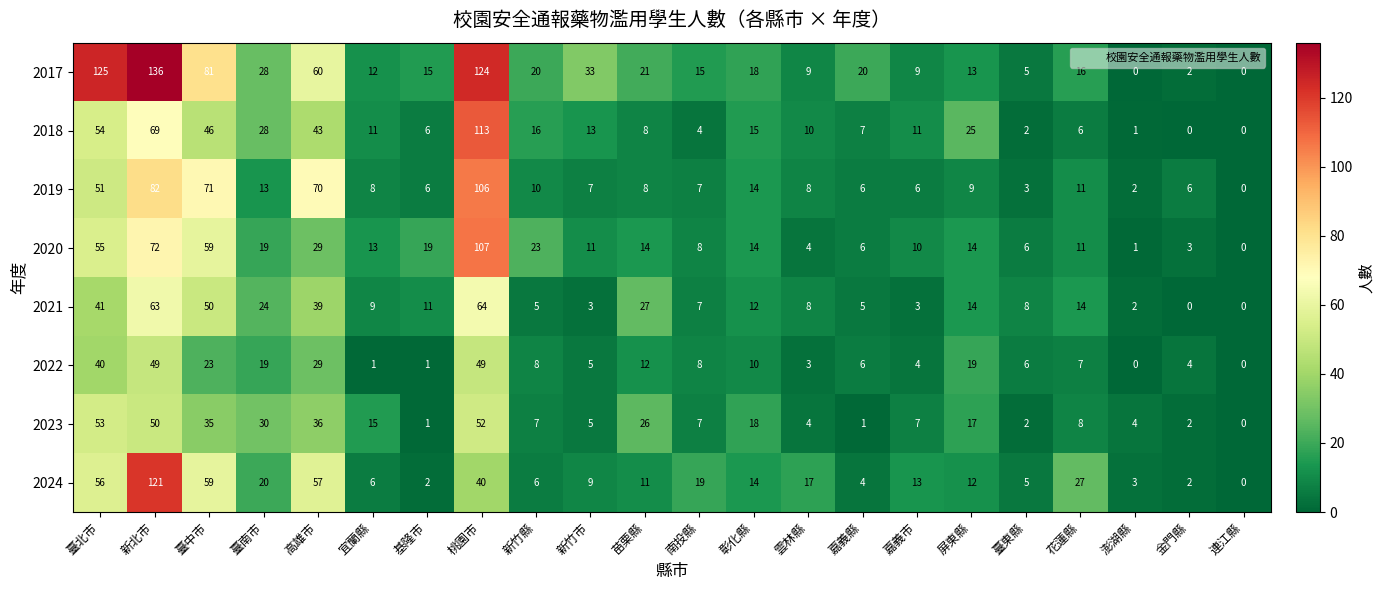

Which label corresponds to the largest value in the chart?

新北市